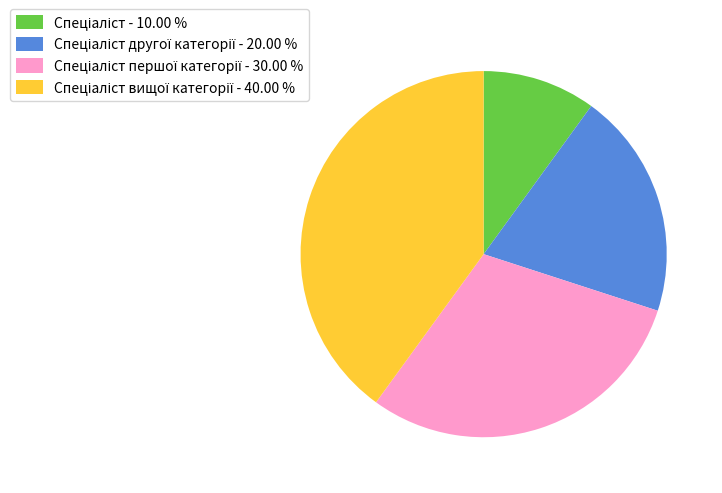

Does any single category account for the majority?

No